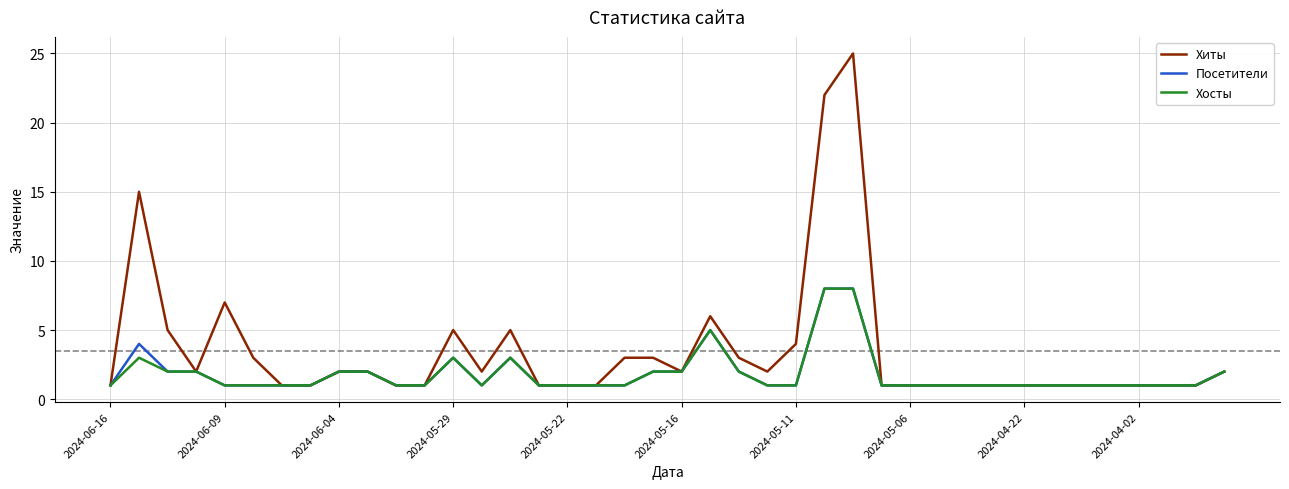

Which series has the largest range (max minus min)?

Хиты